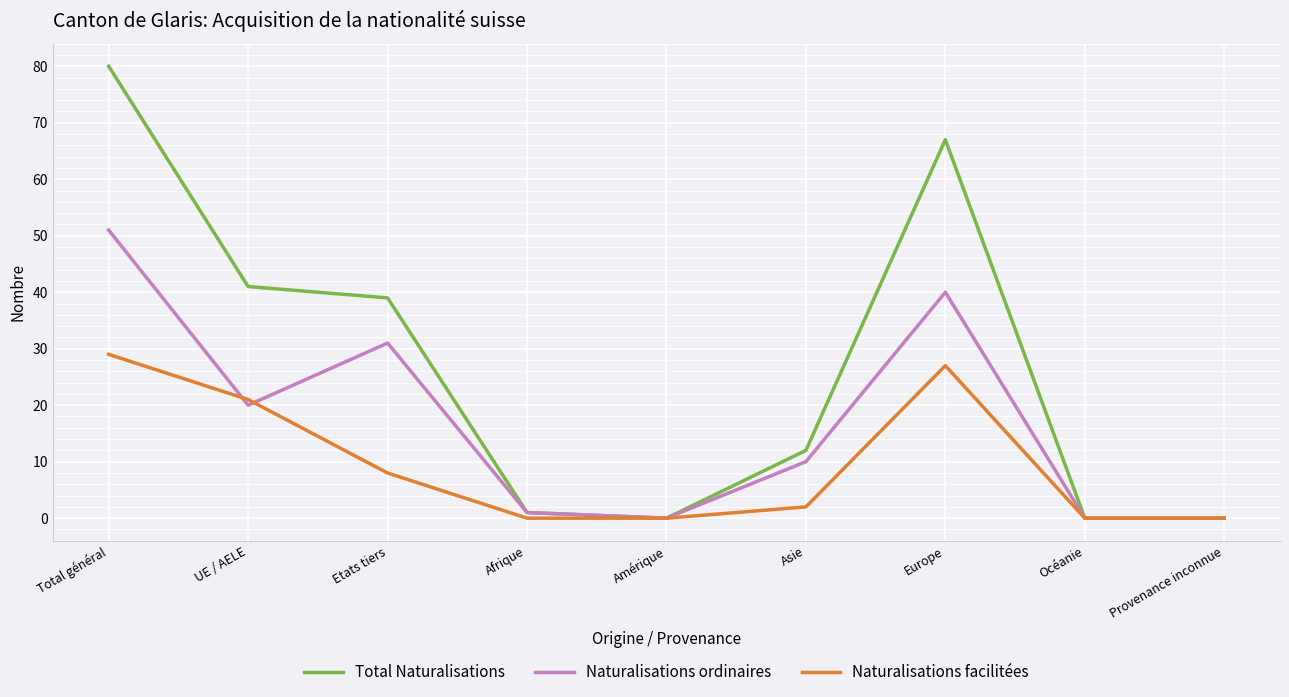

What is the average value of the Total Naturalisations series?

27